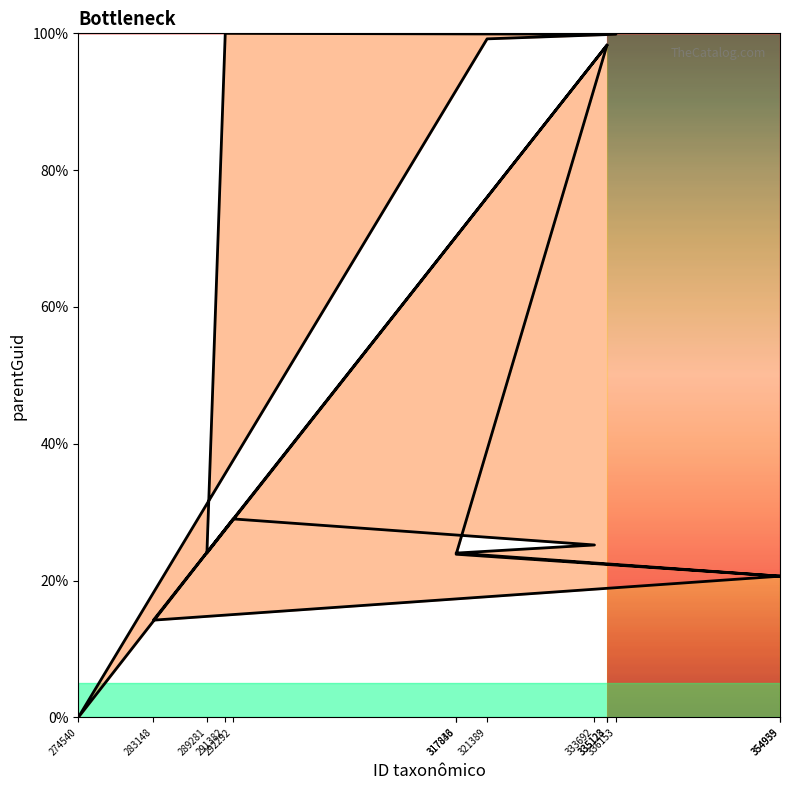

What is the sum of all values?

677.2